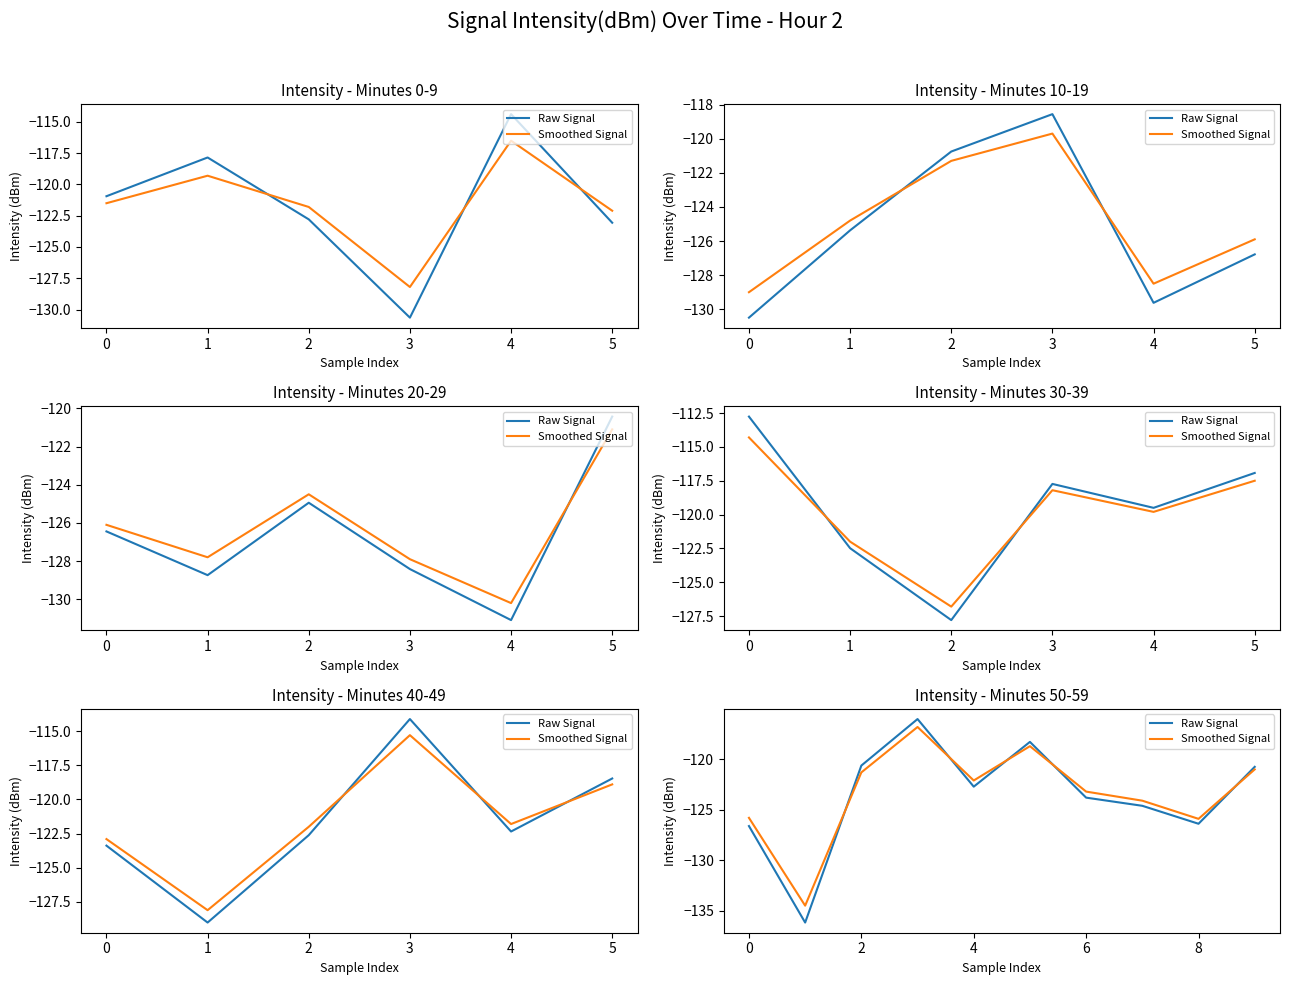

What are all the series names shown in the legend?

Raw Signal, Smoothed Signal